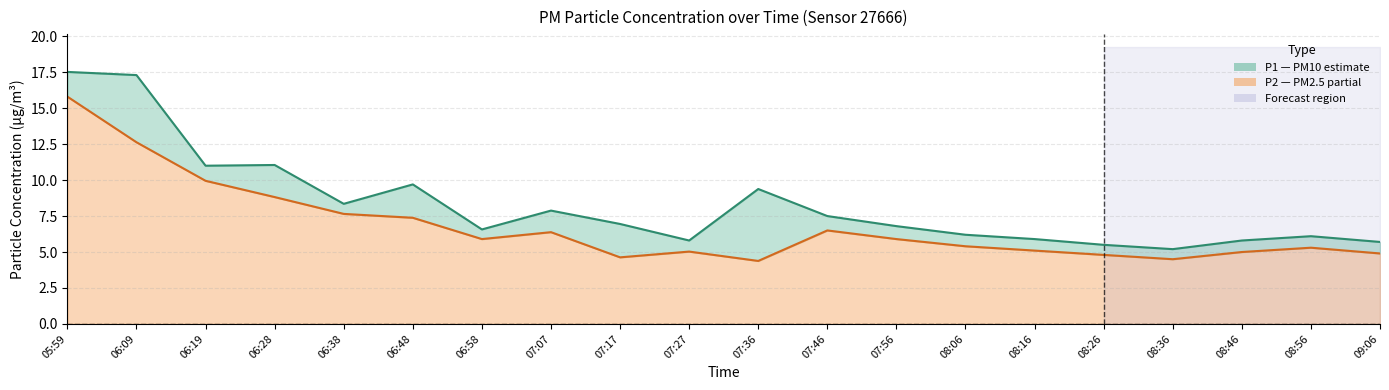

In P1 center, how many points are higher than both neighbors (excluding endpoints)?

5